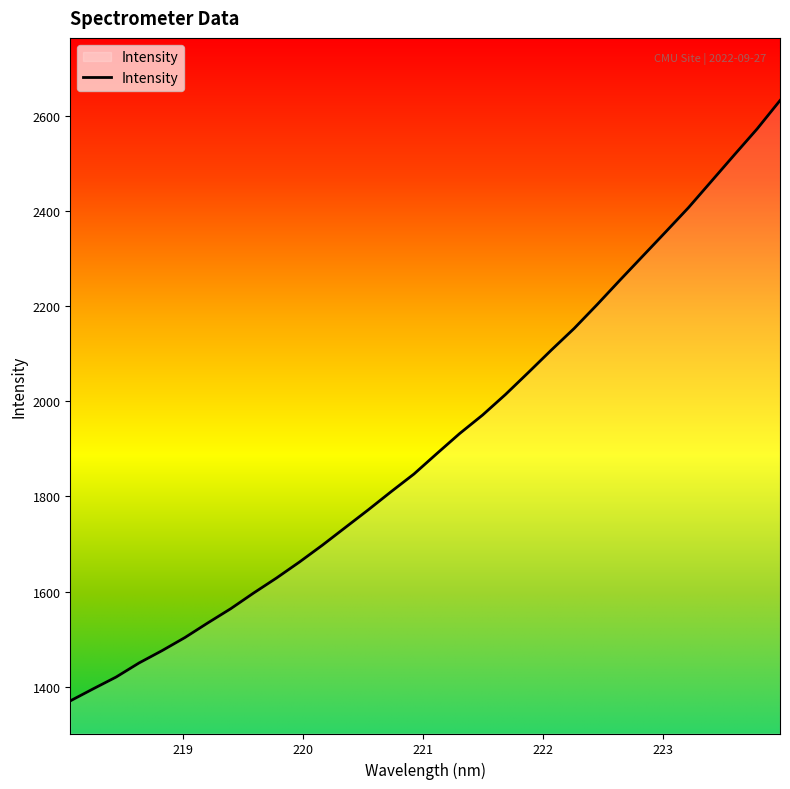

How many lines are shown in the chart?

1